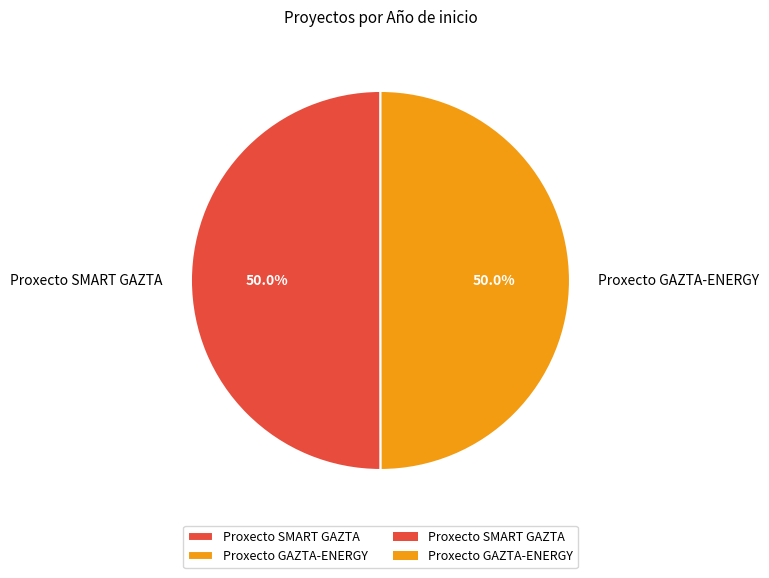

To the nearest percent, what percentage of the pie is Proxecto SMART GAZTA?

50%